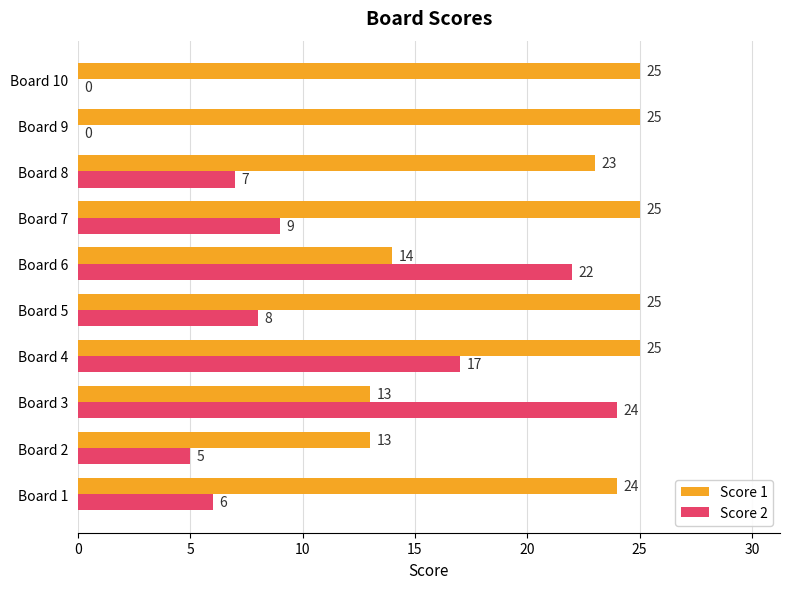

What value does the Score 2 series have at Board 8?

7